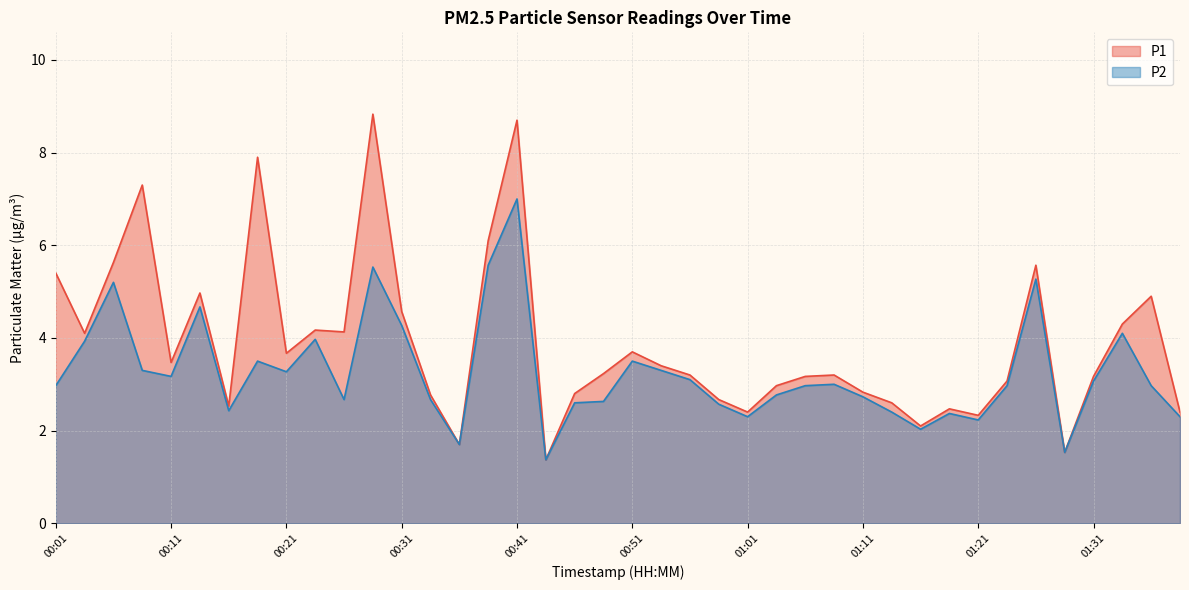

What is the approximate value of P1 at 01:18?

2.5